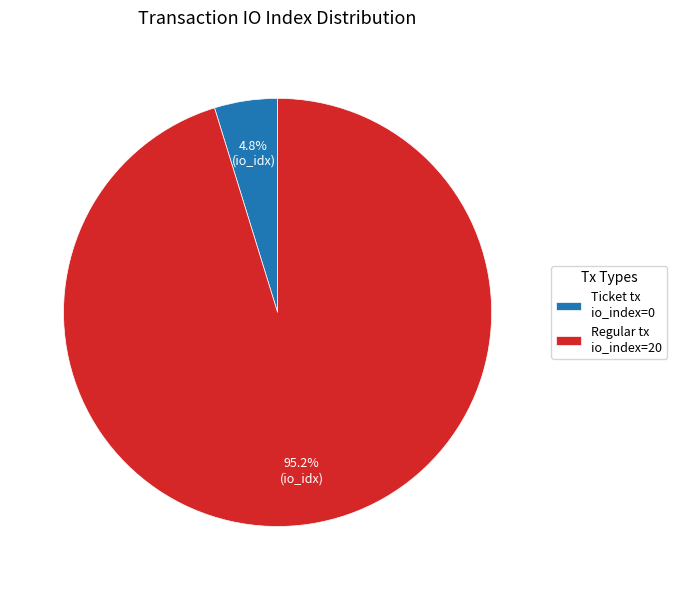

Between Regular tx io_index=20 and Ticket tx io_index=0, which is larger?

Regular tx io_index=20